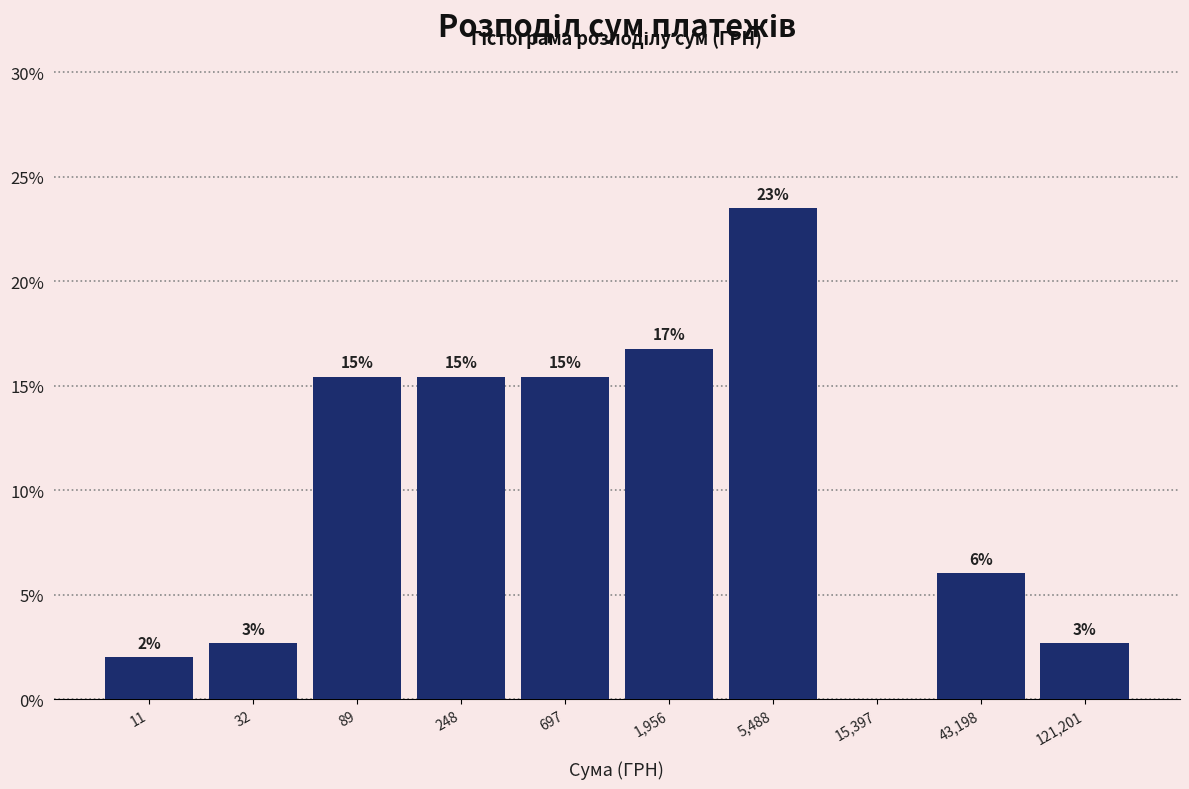

Are the bars horizontal?

No